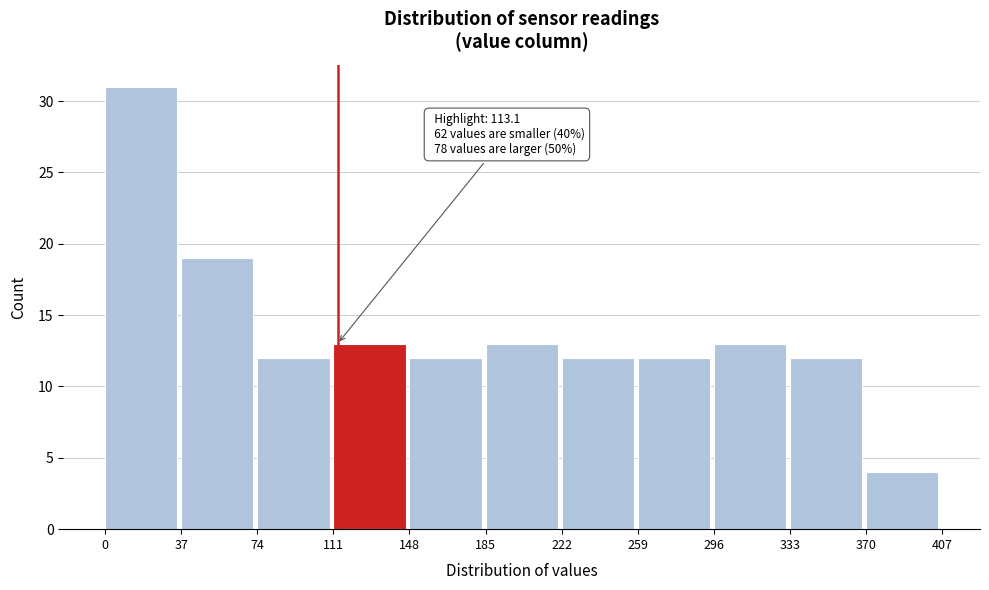

Over which range of the x-axis is the bar tallest?

0 to 37